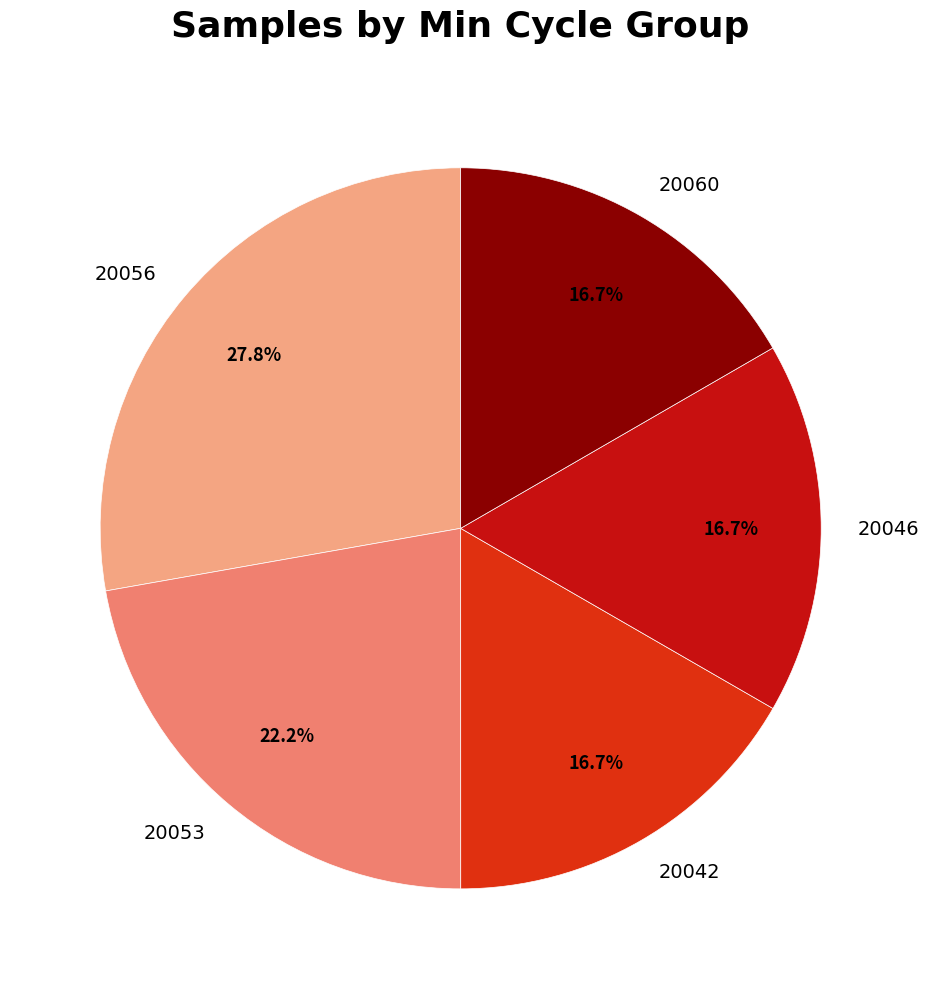

What is the largest slice in the pie chart?

20056